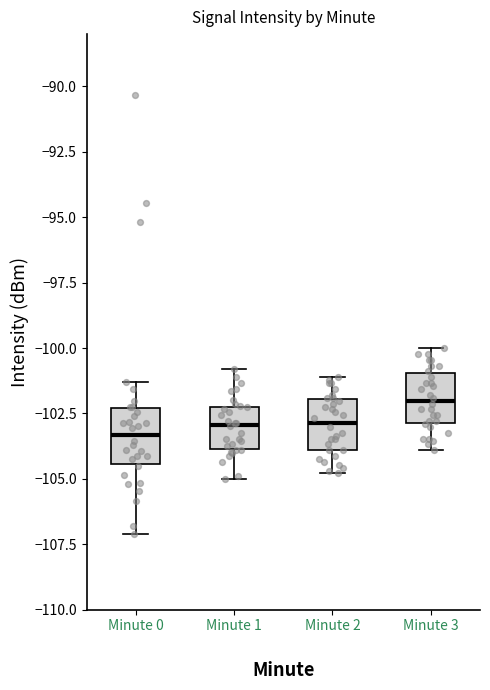

Which box's median line is the highest?

Minute 3